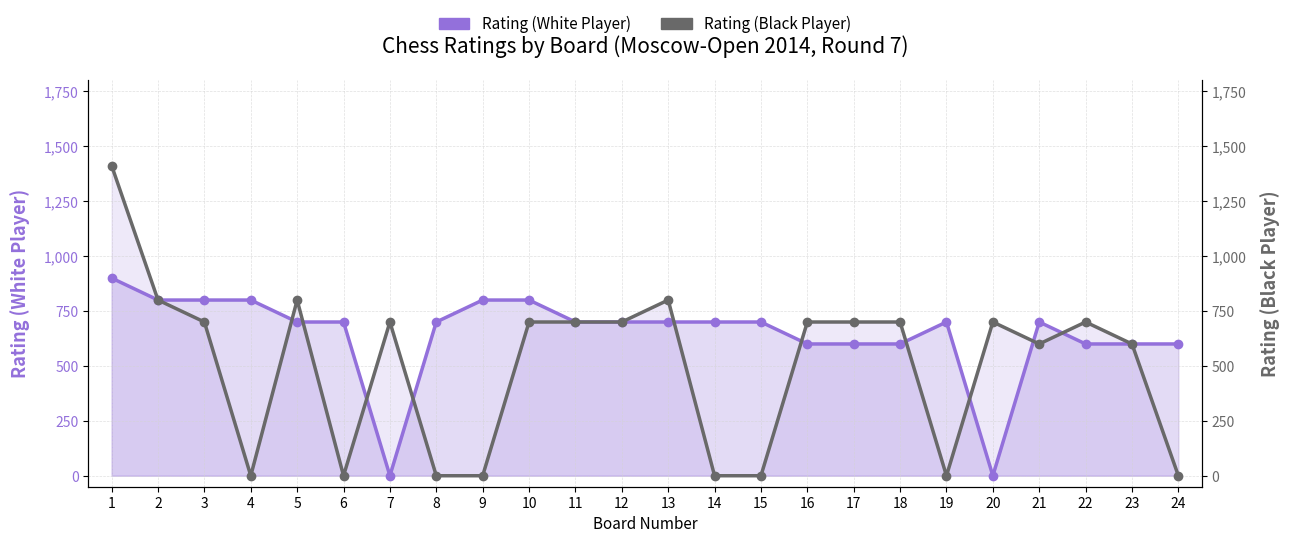

At which category does Rating (White Player) reach its first local valley?

7